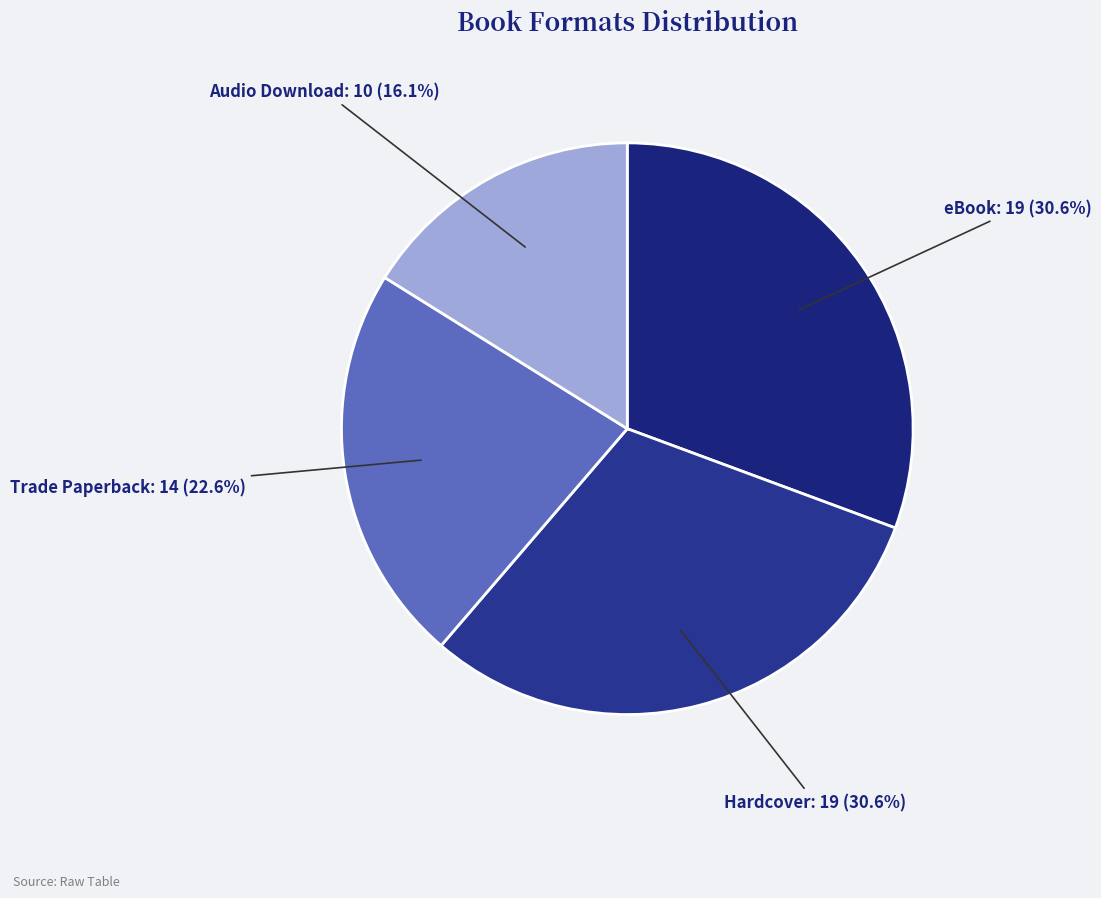

To the nearest percent, what is the average slice percentage?

25%